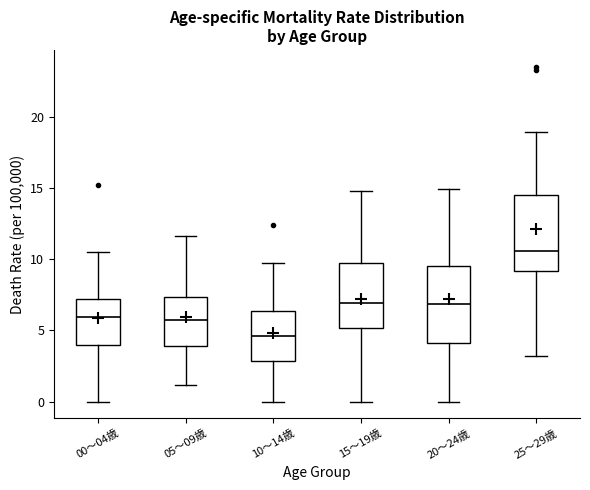

Where does the lower whisker of the box for 05～09歳 end on the y-axis? The values are not printed on the chart, so give them approximately, as read against the axis.

1.0